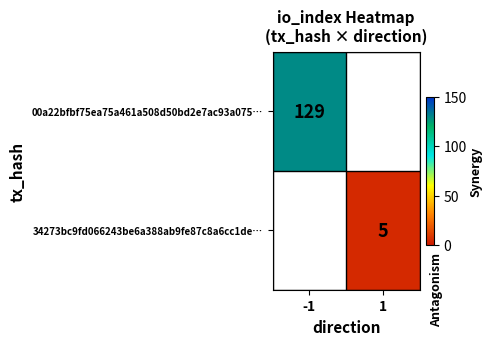

Which category has the highest value across all series?

-1